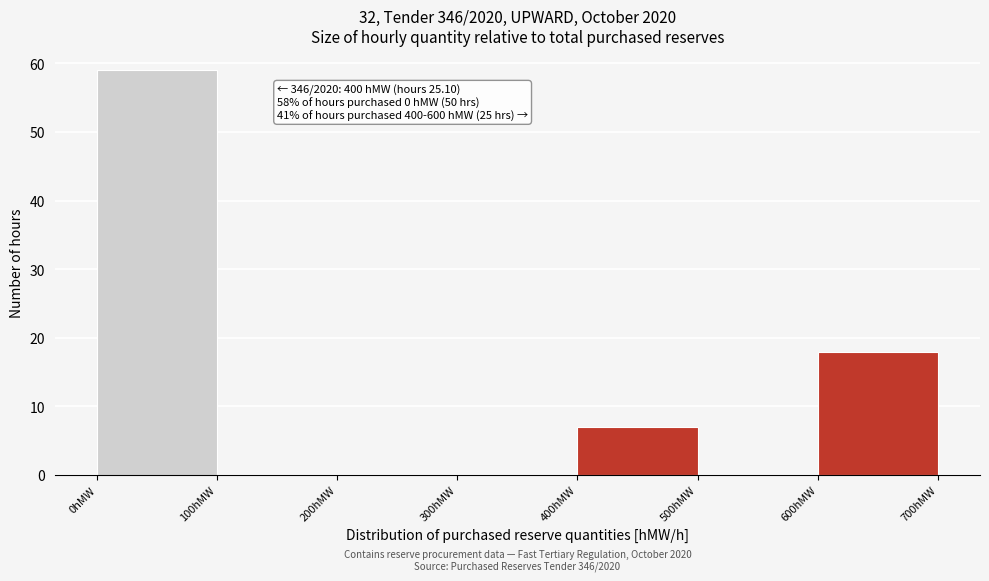

Which range on the x-axis has the tallest bar?

0 to 100